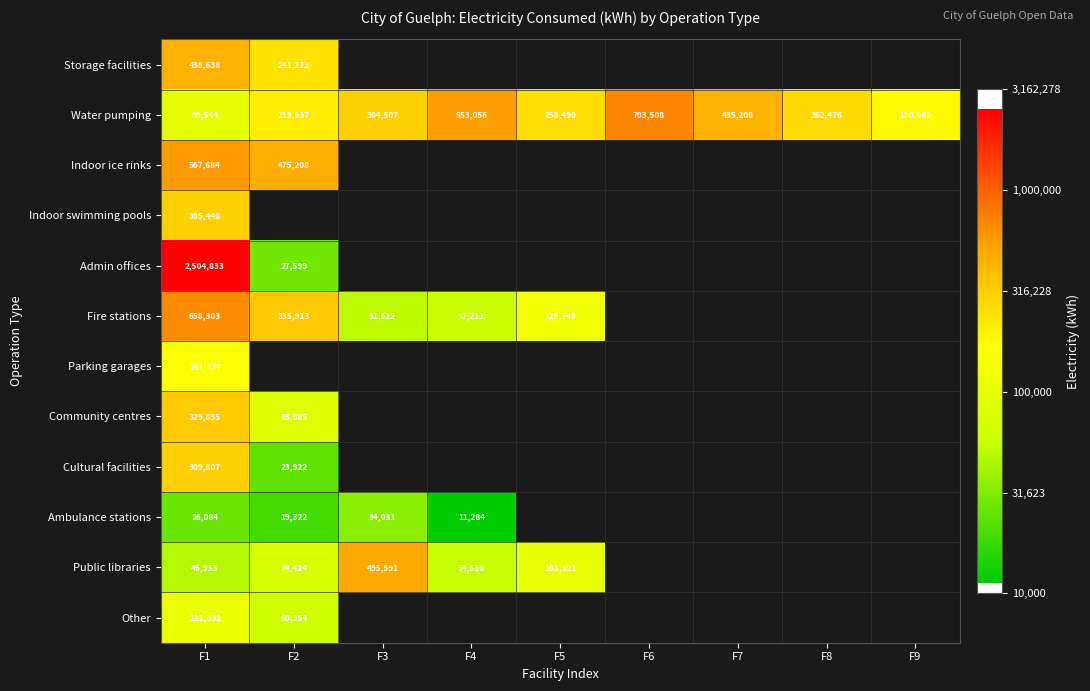

Which series changed the most between F4 and F9?

Water pumping